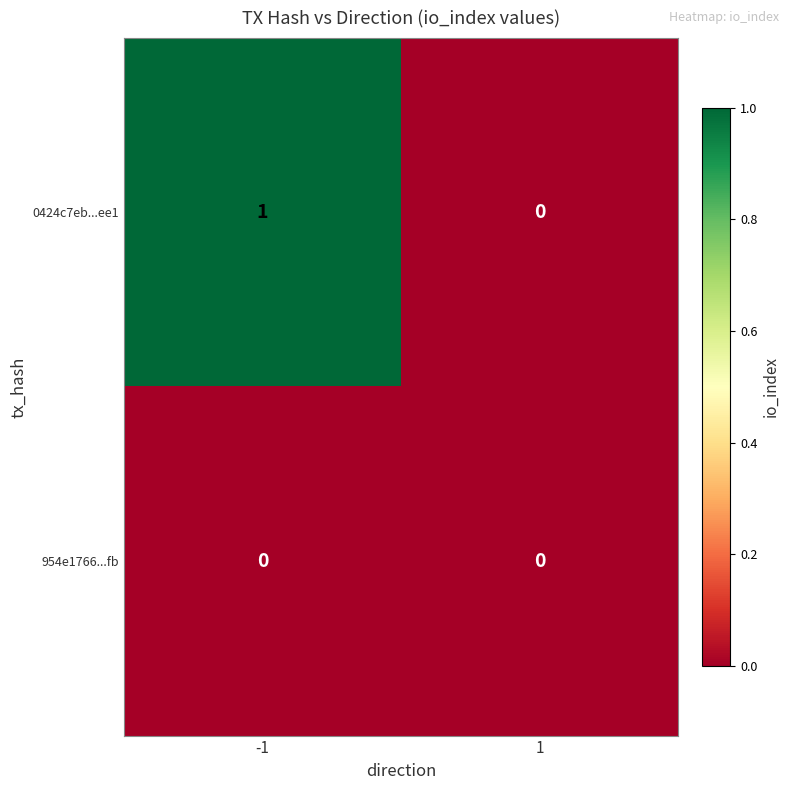

Reading right to left, transcribe all the data shown in this chart.

0424c7eb...ee1: 0	1
954e1766...fb: 0	0